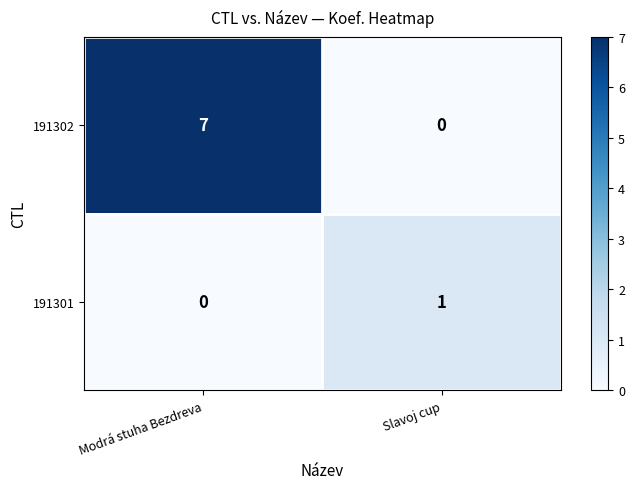

Where is 191301 nearest to the value 0?

Modrá stuha Bezdreva